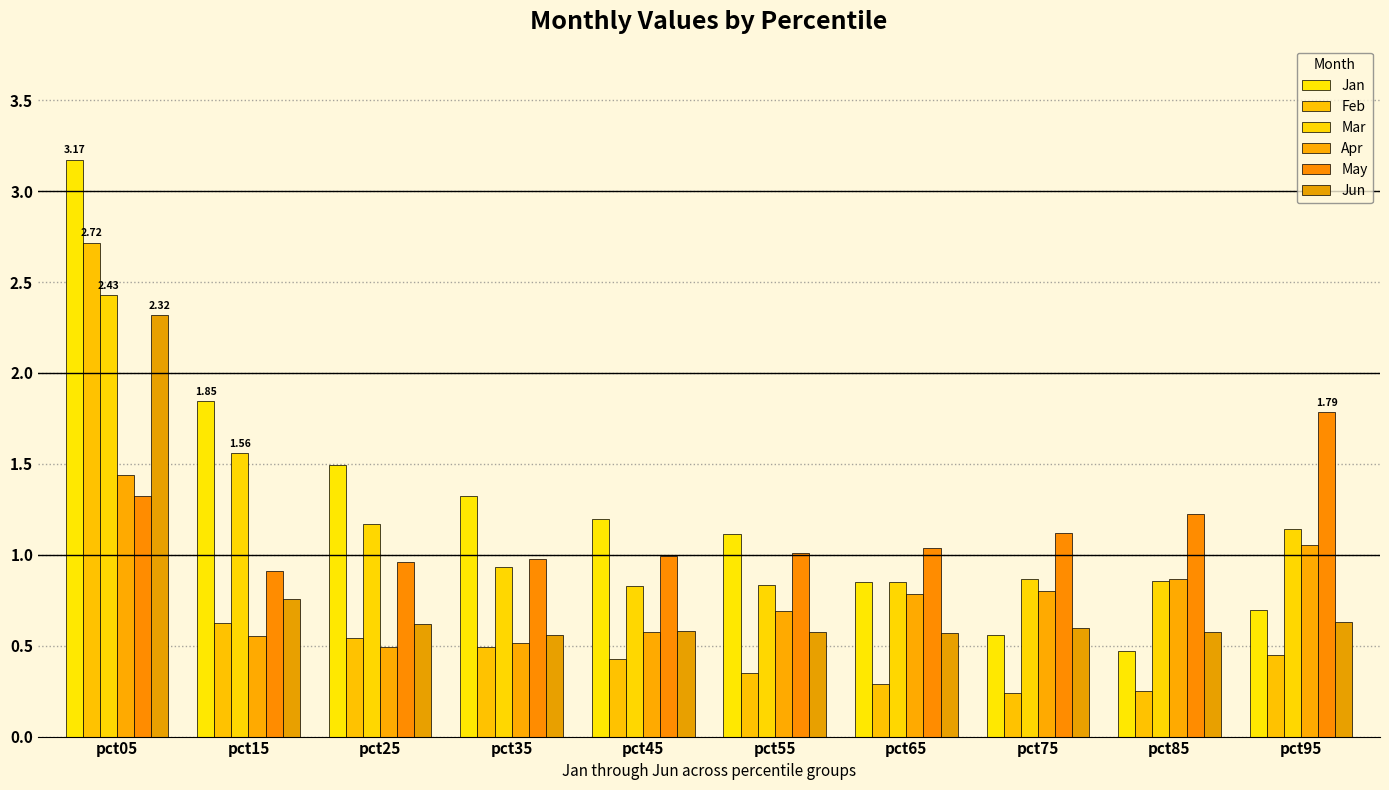

How many data points does each series have?

10